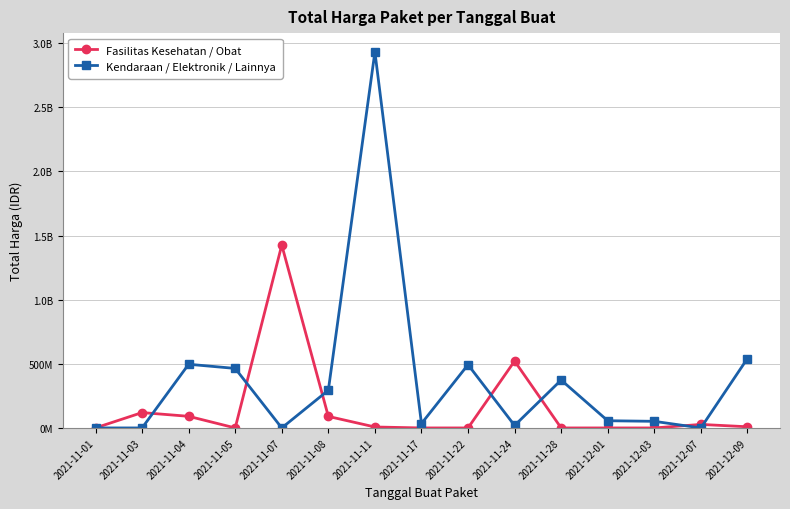

What is the spread (max minus min) of values at 2021-12-03?

51601000